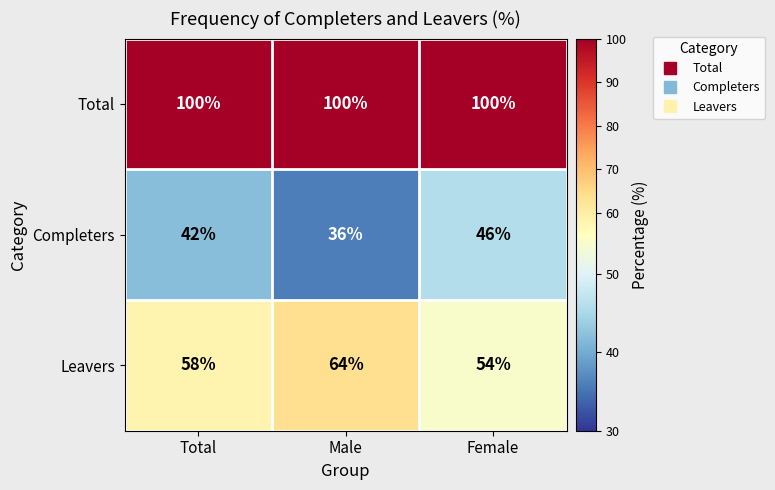

Which series has the largest total across all categories?

Total